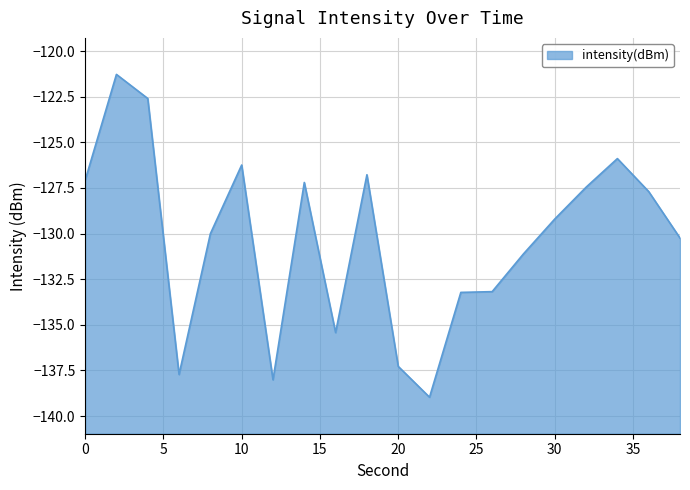

How many categories are shown in the chart?

20